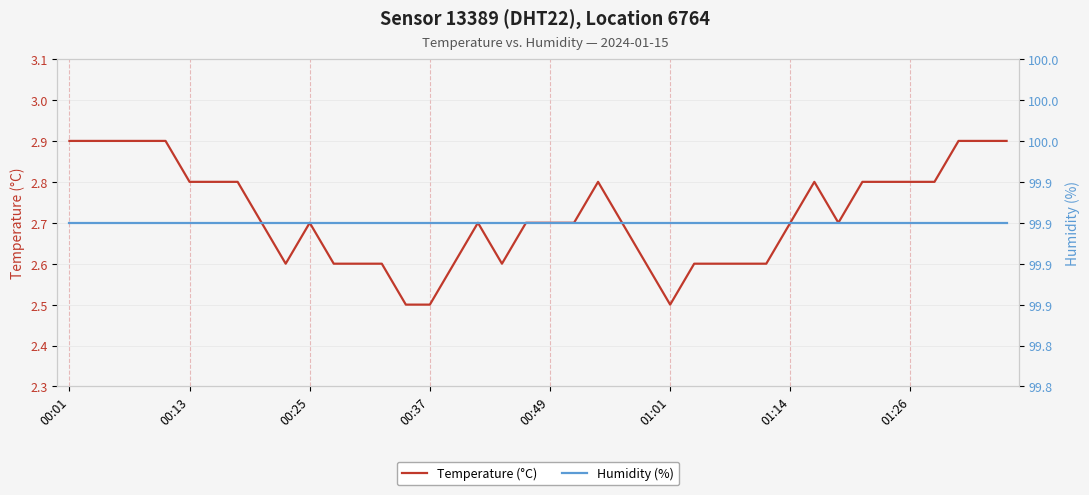

Is this an area chart (filled region under the line)?

No